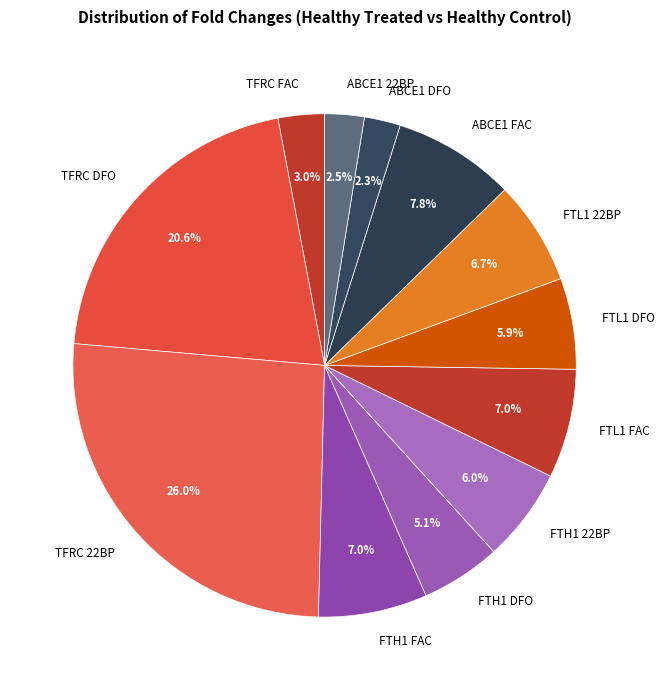

What is the total percentage of FTH1 DFO and FTL1 DFO?

11.0%